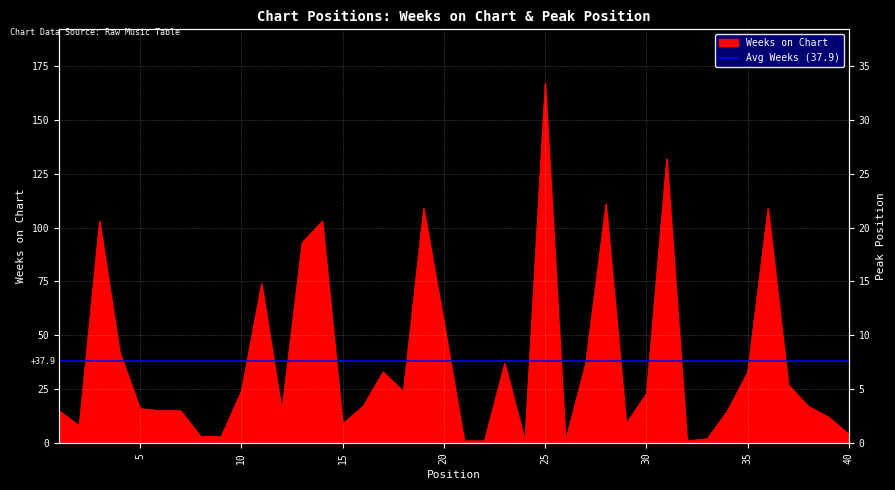

In Weeks on Chart, how many points are lower than both neighbors (excluding endpoints)?

8